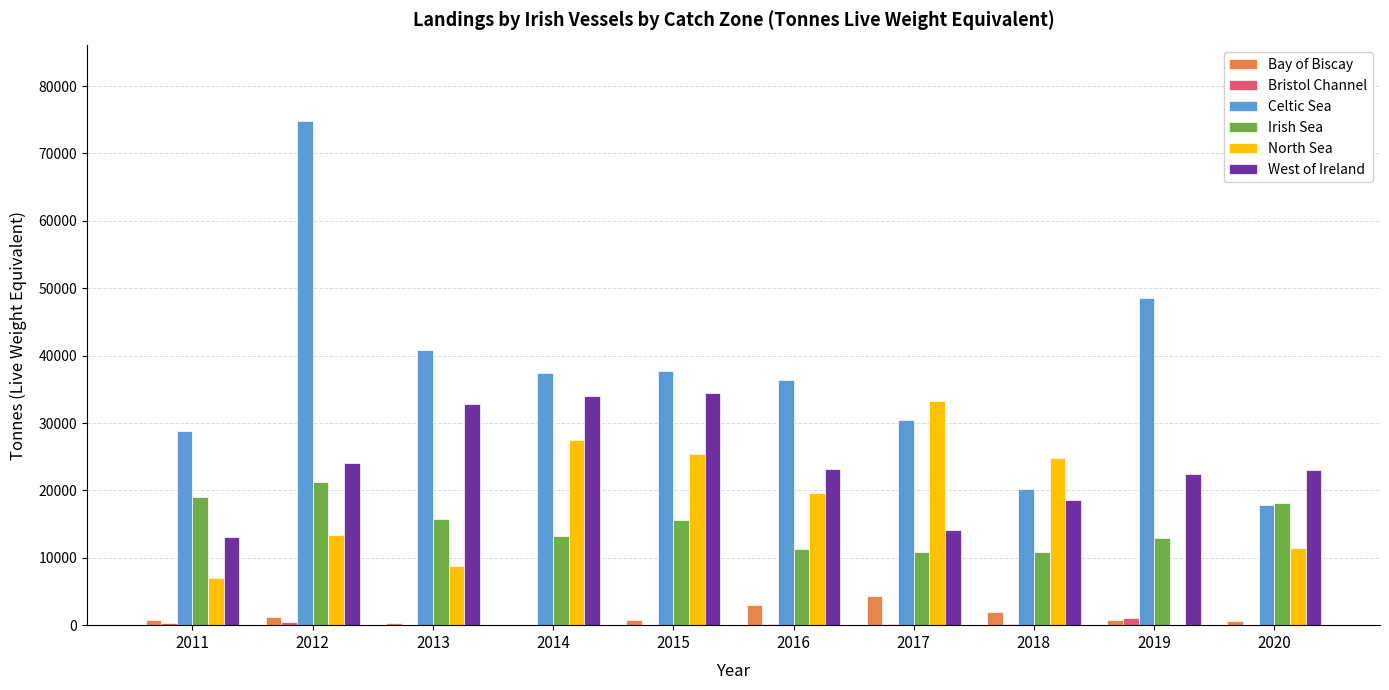

What is the spread (max minus min) of values at 2015?

37568